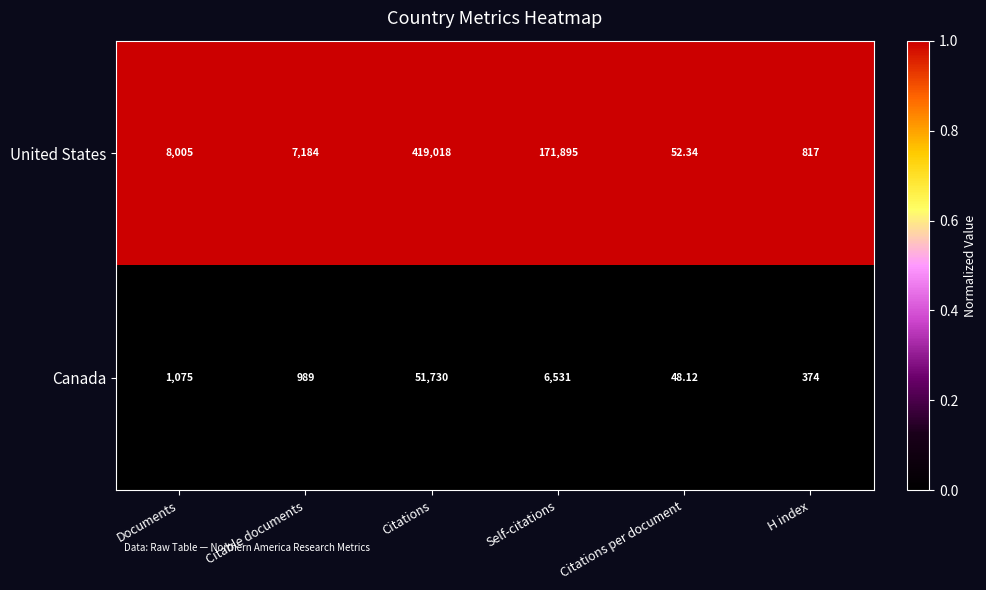

At which category does the chart reach its peak across all series?

Citations